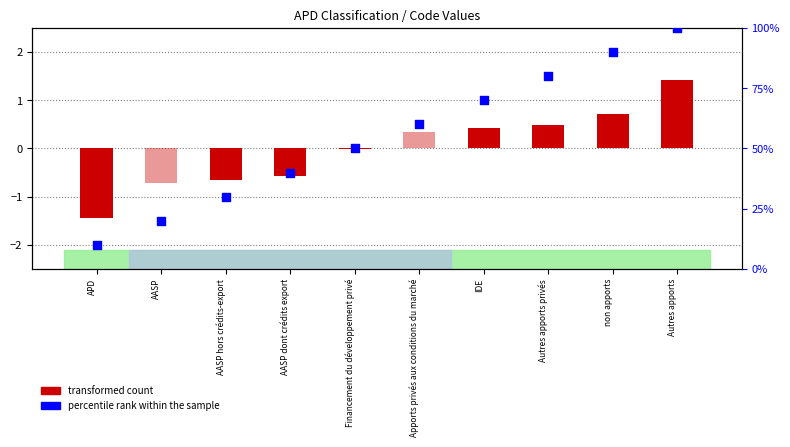

Between APD and IDE, which is larger?

IDE